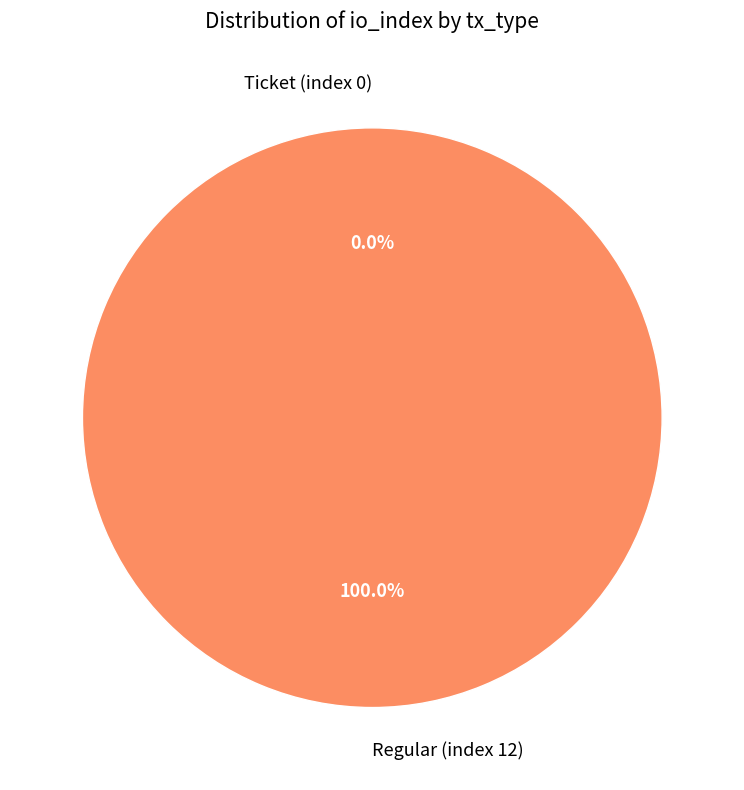

What percentage is NOT represented by Ticket (index 0)?

100.0%